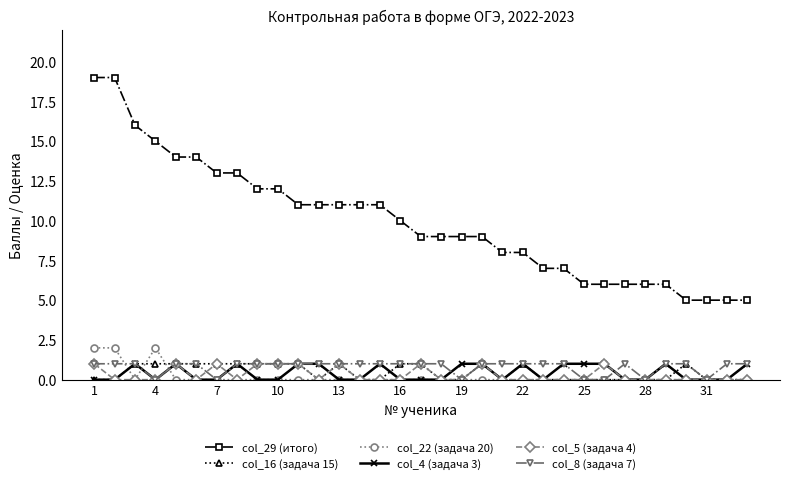

What is the greatest value displayed?

19